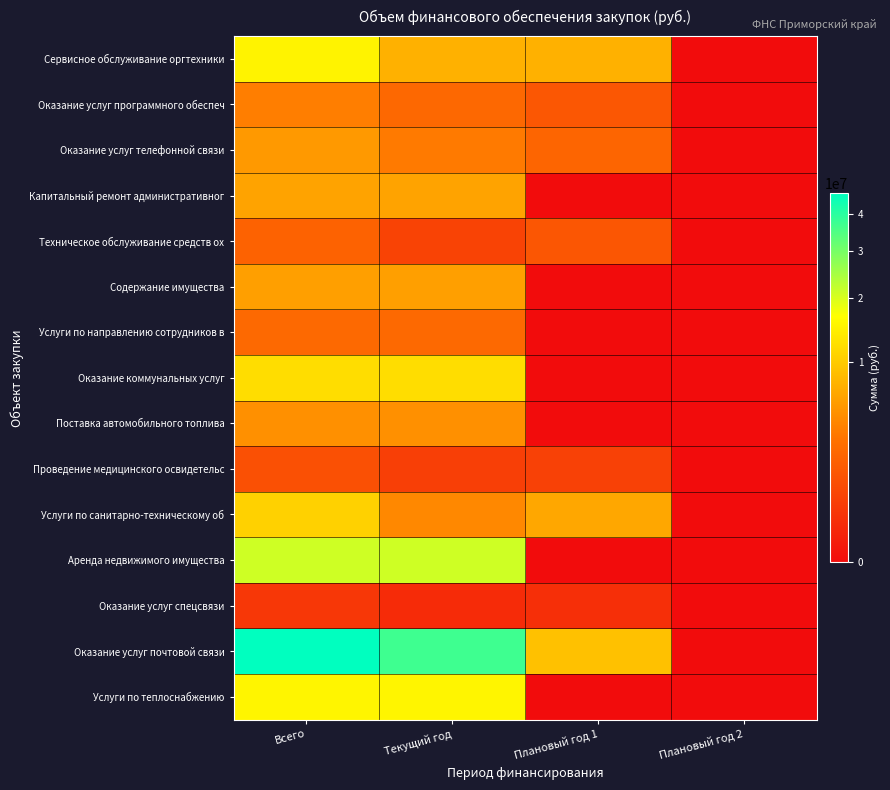

Reading right to left, transcribe all the data shown in this chart.

Сервисное обслуживание оргтехники: Плановый год 2=0.0	Плановый год 1=7500000.0	Текущий год=7500000.0	Всего=15000000.0
Оказание услуг программного обеспеч: Плановый год 2=0.0	Плановый год 1=1355088.0	Текущий год=2300000.0	Всего=3655088.0
Оказание услуг телефонной связи: Плановый год 2=0.0	Плановый год 1=2096000.0	Текущий год=3405410.0	Всего=5501410.0
Капитальный ремонт административног: Плановый год 2=0.0	Плановый год 1=0.0	Текущий год=6278851.8	Всего=6278851.8
Техническое обслуживание средств ох: Плановый год 2=0.0	Плановый год 1=1308800.0	Текущий год=639300.0	Всего=1948100.0
Содержание имущества: Плановый год 2=0.0	Плановый год 1=0.0	Текущий год=5903366.7	Всего=5903366.7
Услуги по направлению сотрудников в: Плановый год 2=0.0	Плановый год 1=0.0	Текущий год=2333800.0	Всего=2333800.0
Оказание коммунальных услуг: Плановый год 2=0.0	Плановый год 1=0.0	Текущий год=12140000.0	Всего=12140000.0
Поставка автомобильного топлива: Плановый год 2=0.0	Плановый год 1=0.0	Текущий год=4800059.0	Всего=4800059.0
Проведение медицинского освидетельс: Плановый год 2=0.0	Плановый год 1=567500.0	Текущий год=503616.0	Всего=1071116.0
Услуги по санитарно-техническому об: Плановый год 2=0.0	Плановый год 1=6522700.0	Текущий год=4244134.8	Всего=10766834.8
Аренда недвижимого имущества: Плановый год 2=0.0	Плановый год 1=0.0	Текущий год=20892224.8	Всего=20892224.8
Оказание услуг спецсвязи: Плановый год 2=0.0	Плановый год 1=200000.0	Текущий год=150000.0	Всего=350000.0
Оказание услуг почтовой связи: Плановый год 2=0.0	Плановый год 1=9000000.0	Текущий год=37000000.0	Всего=46000000.0
Услуги по теплоснабжению: Плановый год 2=0.0	Плановый год 1=0.0	Текущий год=15324624.4	Всего=15324624.4